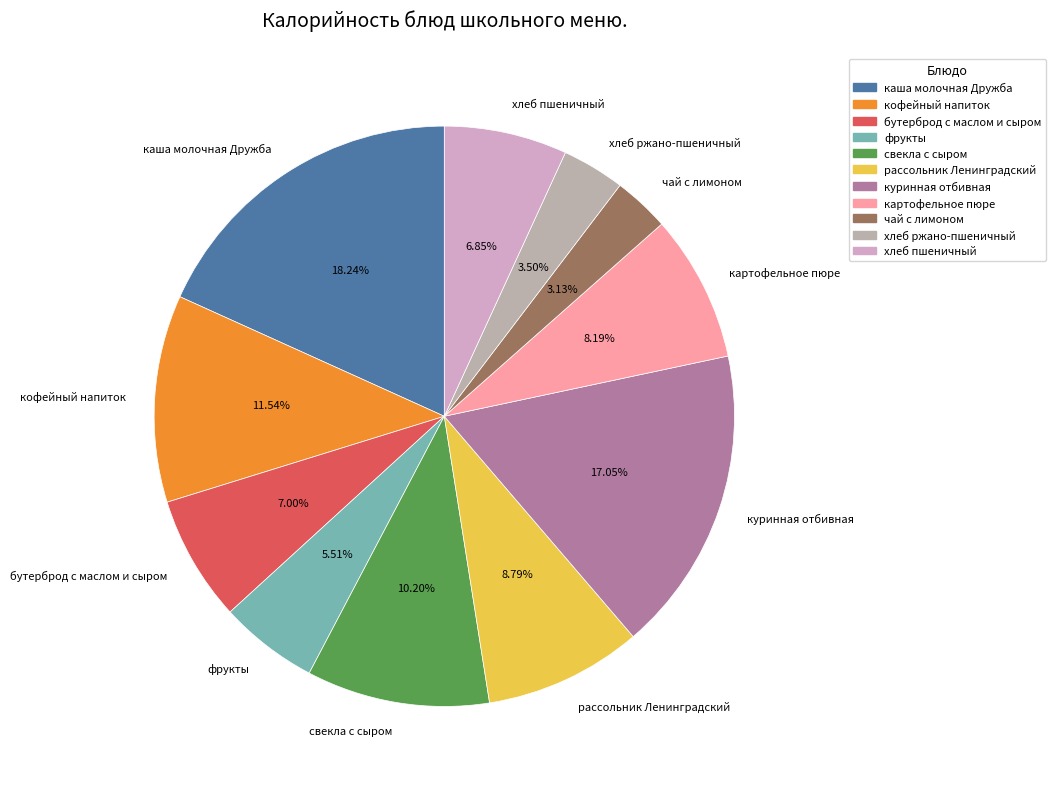

What percentage is the рассольник Ленинградский slice, to the nearest percent?

9%